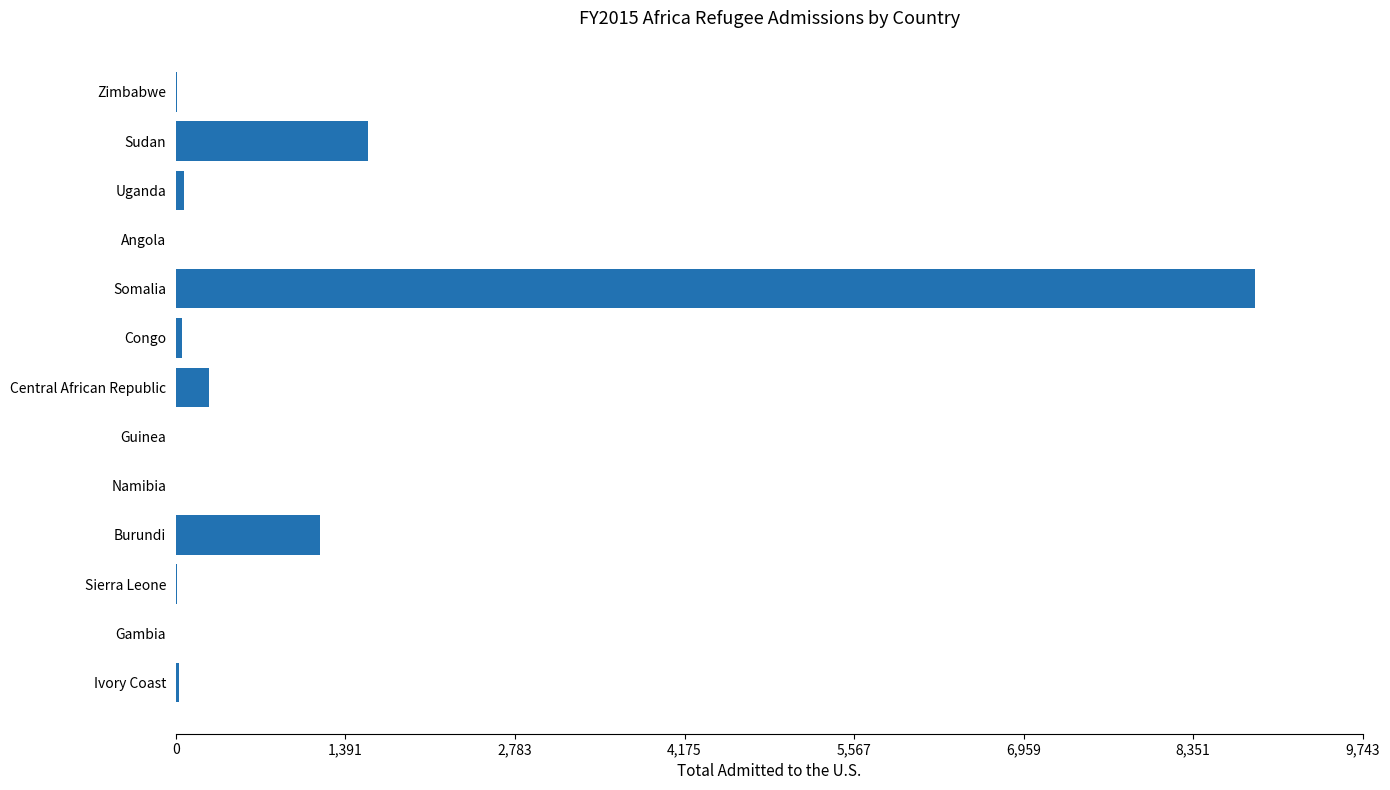

What is the sum of all values?

12064